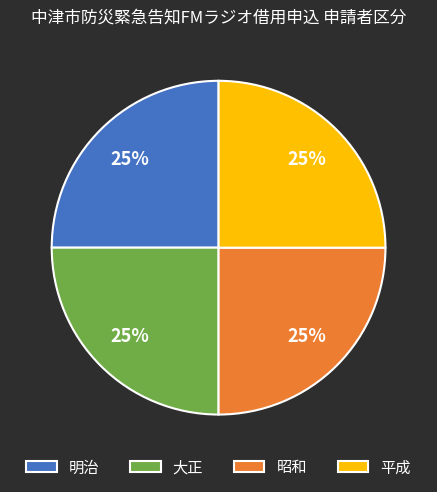

What is the ratio of the value at 平成 to the value at 昭和?

1.0